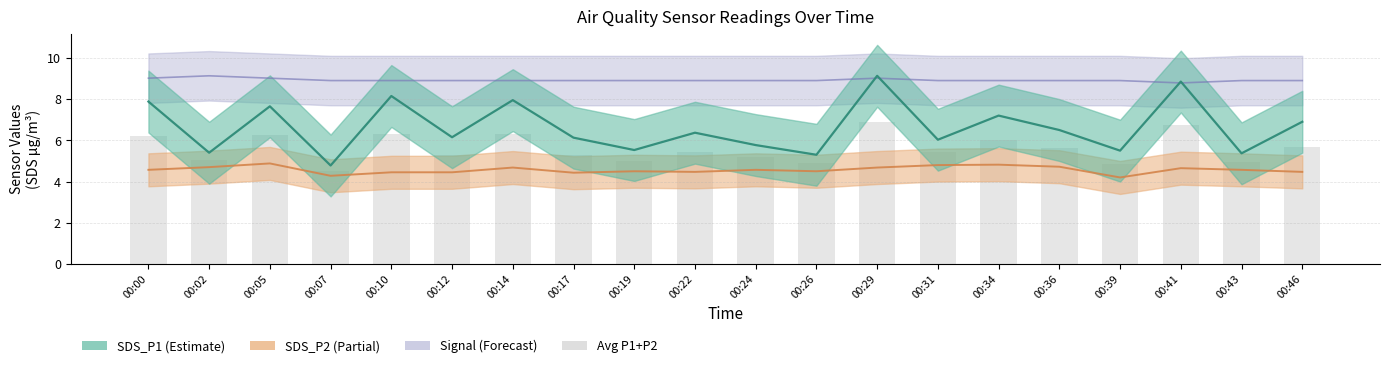

Are the bars horizontal?

No